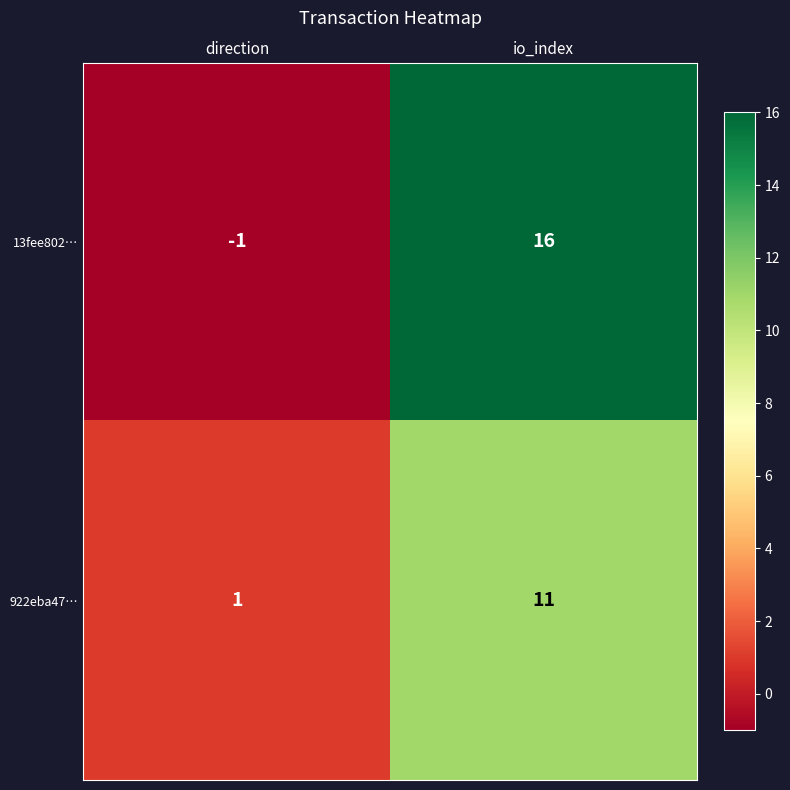

The 922eba47… series shows 19 at io_index. True or false?

False